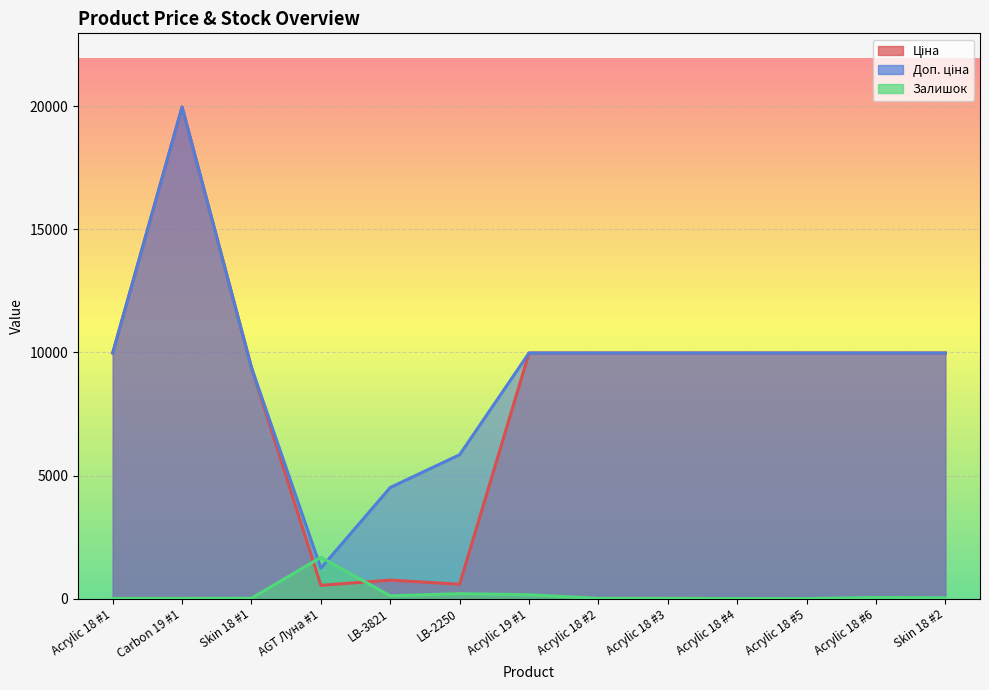

The value of Доп. ціна at LB-2250 is 5843.9. True or false?

True